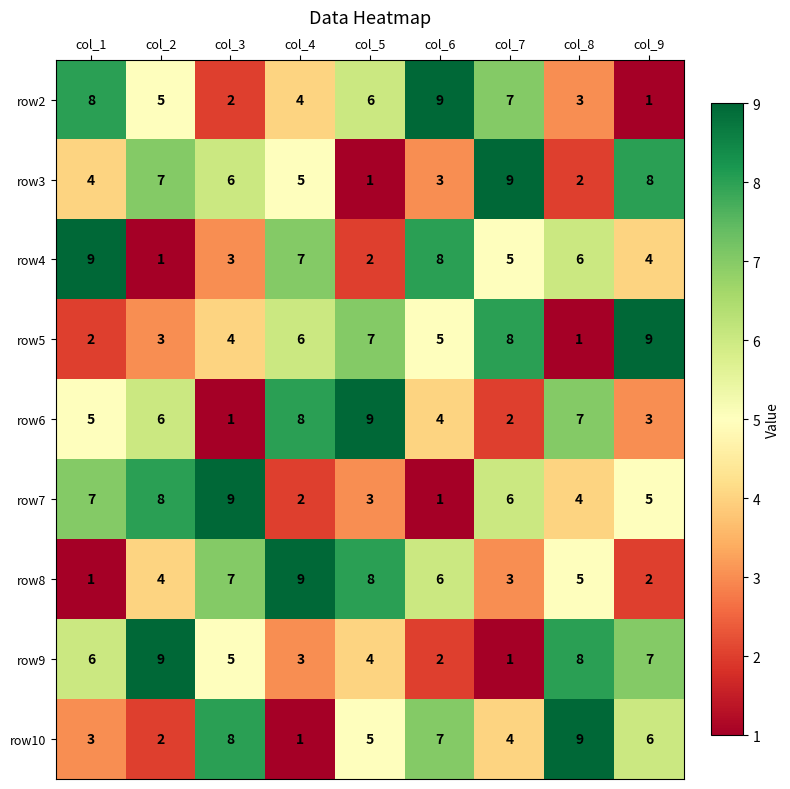

The row4 series shows 6 at col_8. True or false?

True